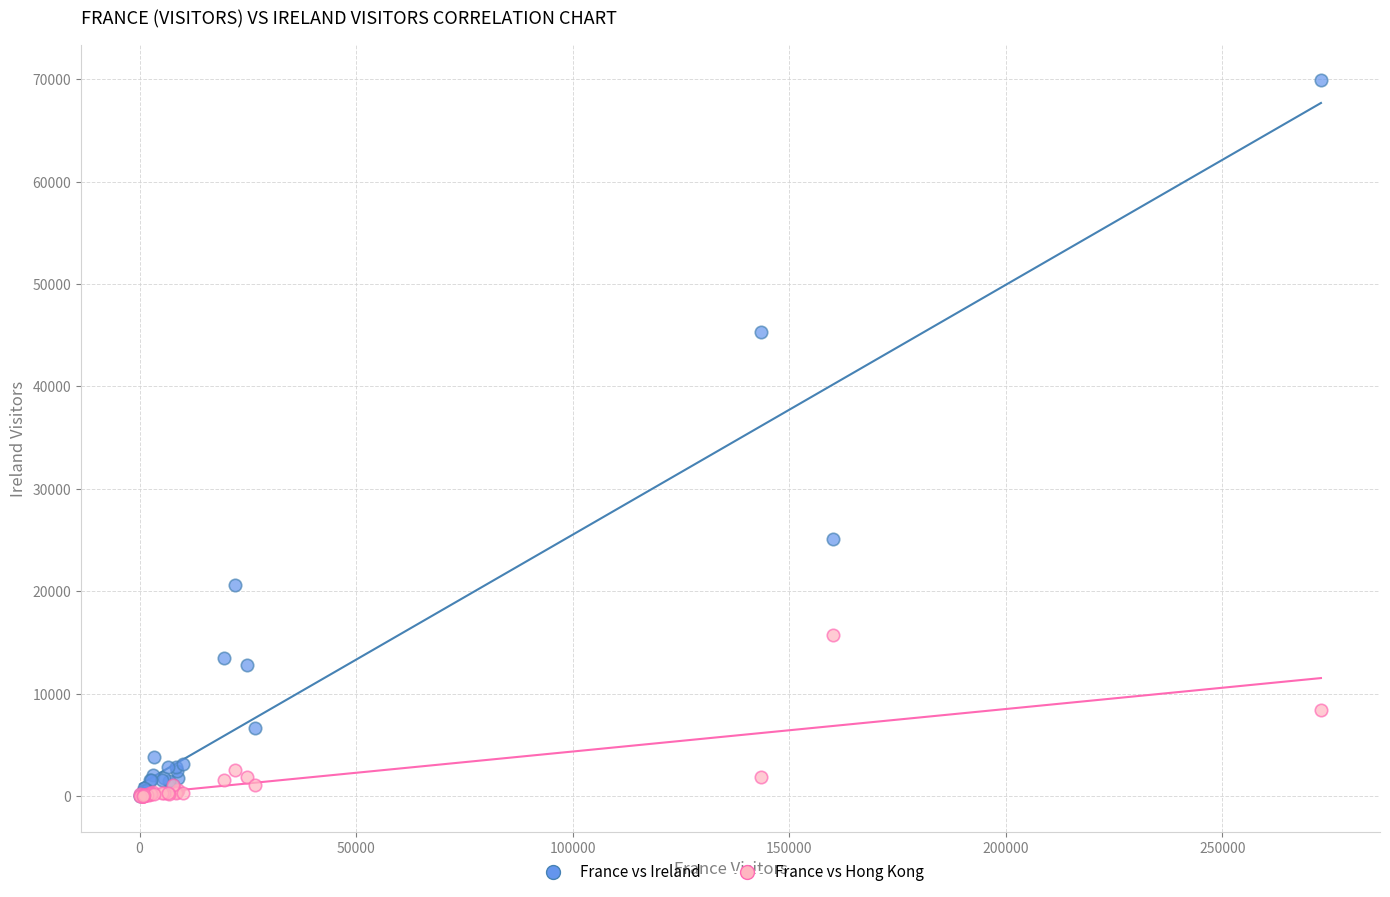

Which series contains the highest Y value?

France vs Ireland